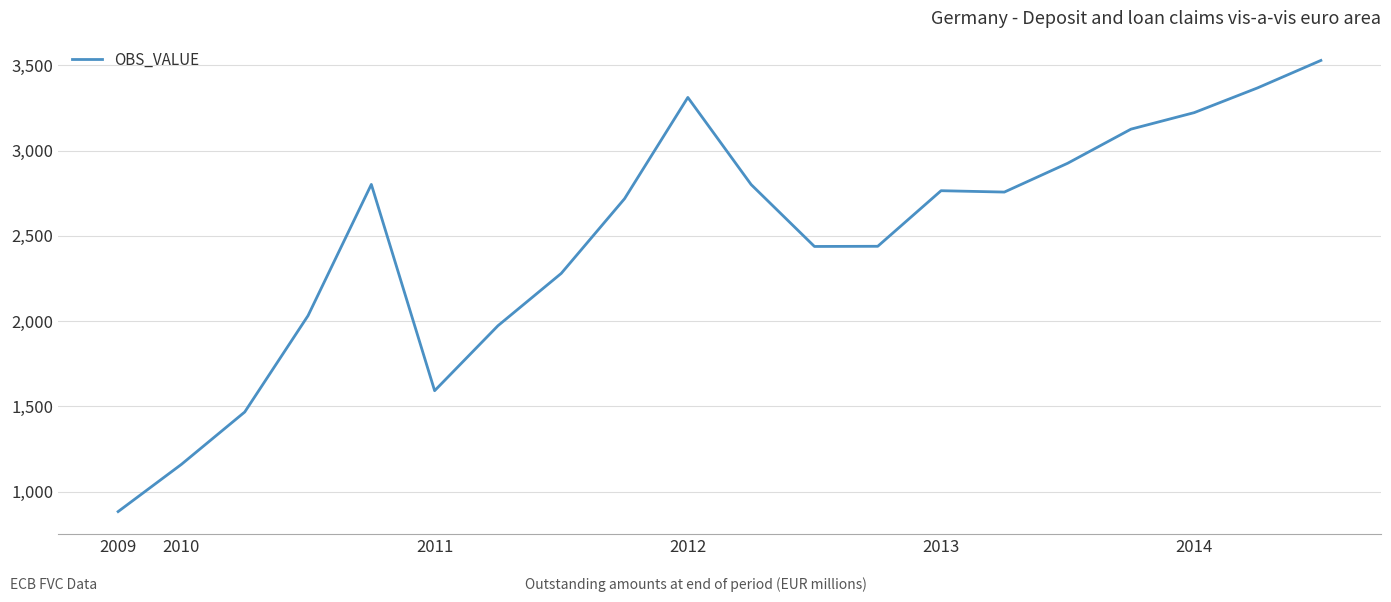

What is the minimum value shown in the chart?

883